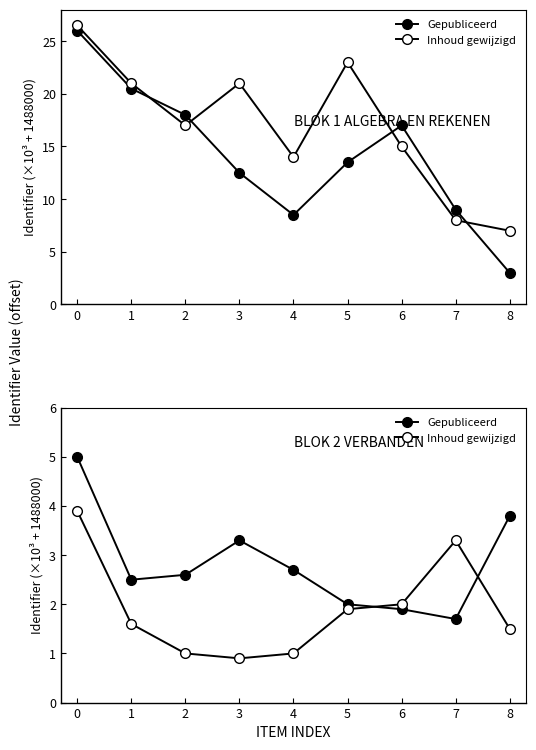

Where is the first local minimum for Inhoud gewijzigd?

3